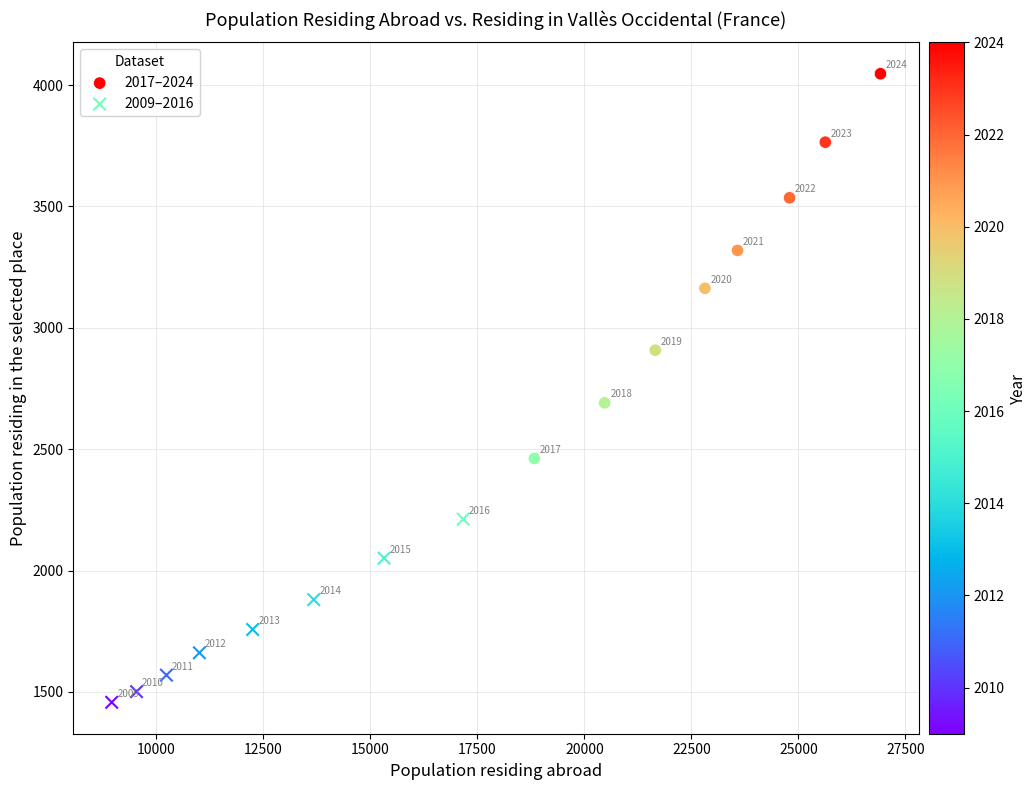

Which series has the largest Y range (max minus min)?

2017–2024